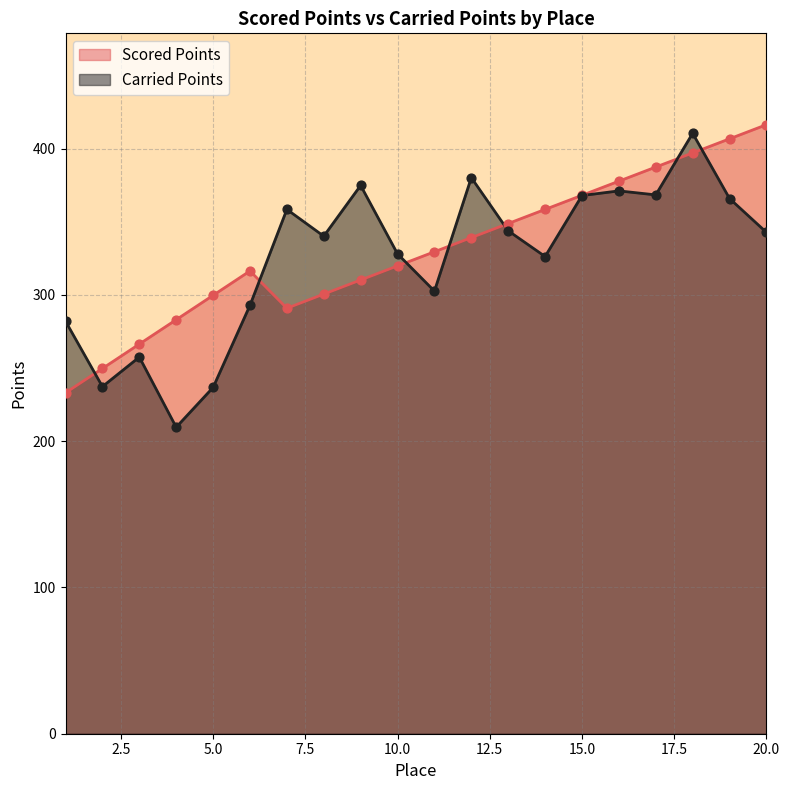

Which series has the largest Y range (max minus min)?

Carried Points